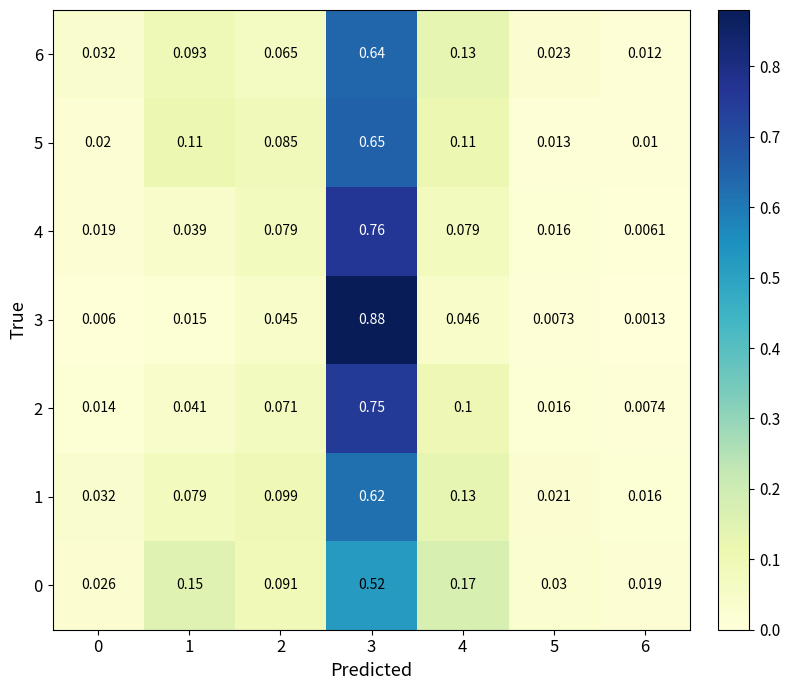

At how many categories does at least one series exceed 0?

7